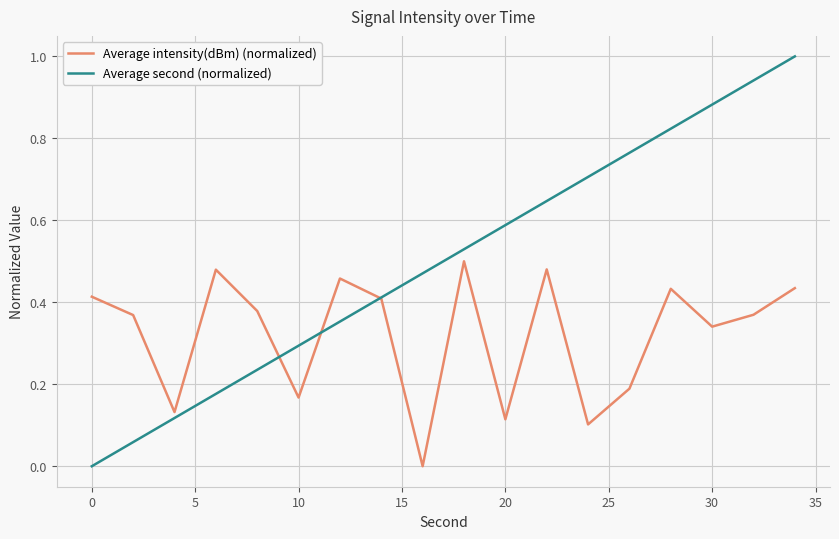

What is the greatest value displayed?

1.0